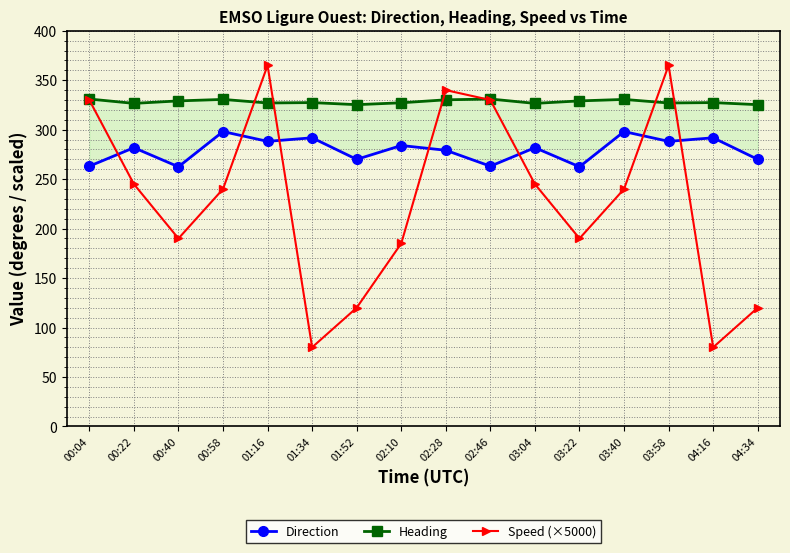

Where is the first local minimum for Speed (×5000)?

00:40